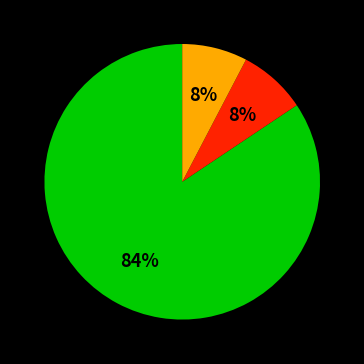

Is there any slice that represents more than half of the pie?

Yes